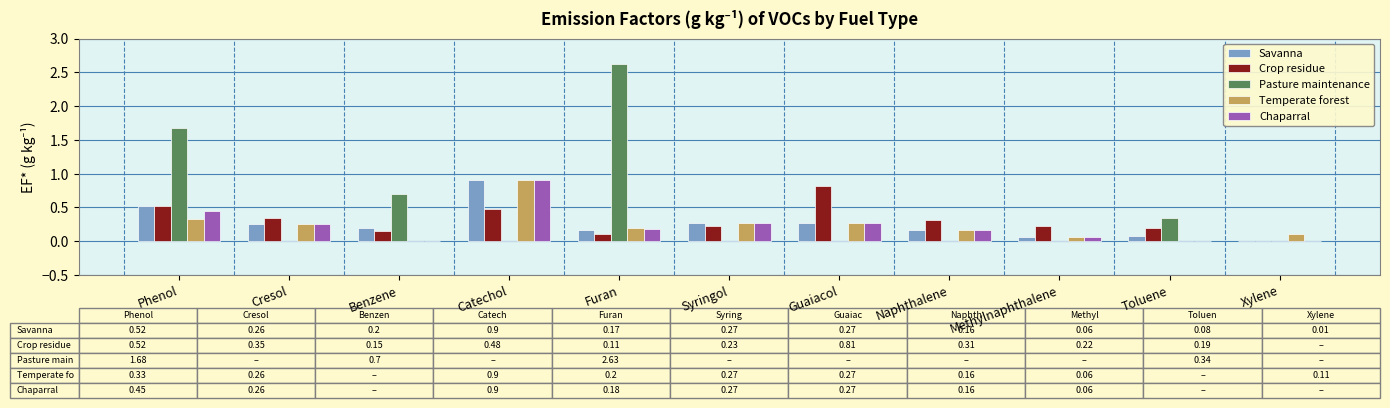

How many categories are shown in the chart?

11